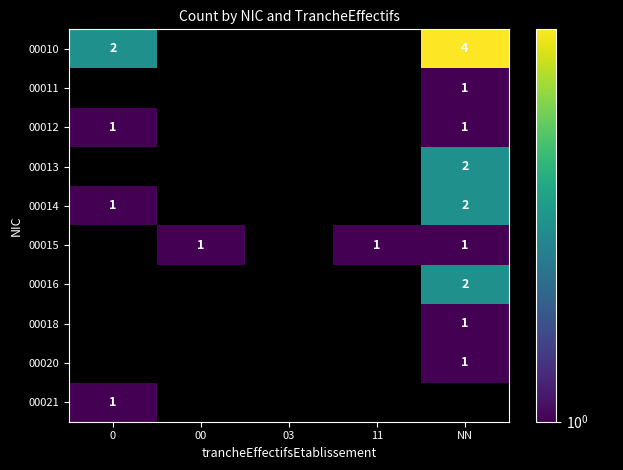

True or false: 00020 has a value of 1 at NN.

True